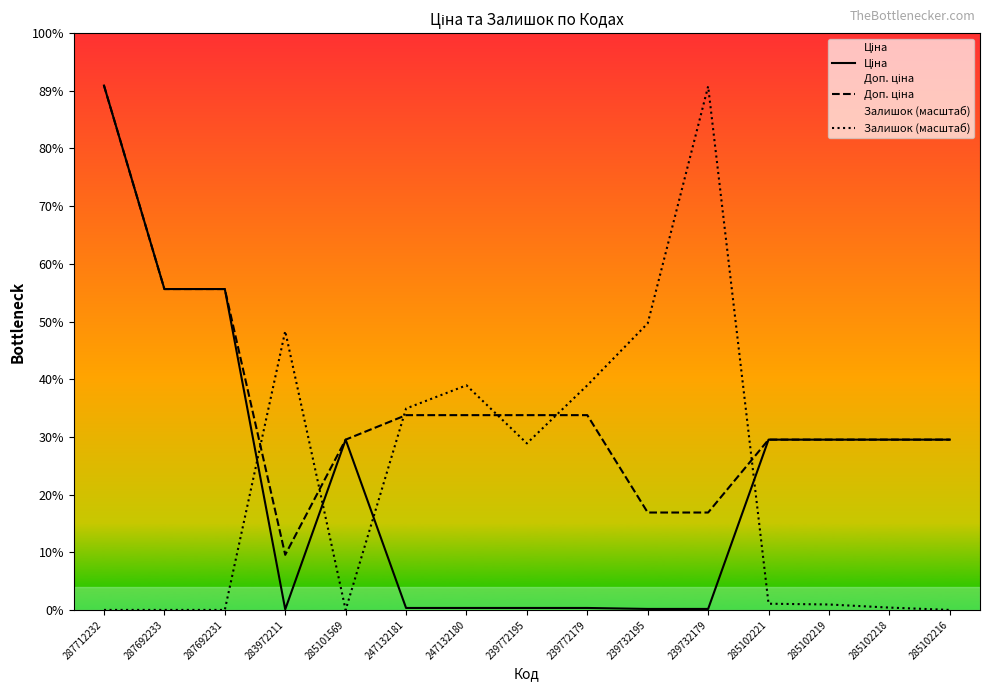

How many lines are shown in the chart?

3